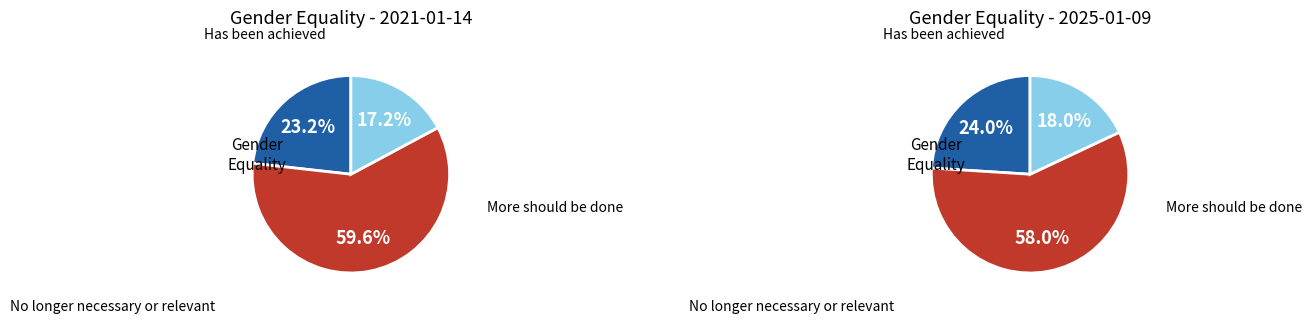

What is the total percentage of values_2025_01 and 2?

76.8%